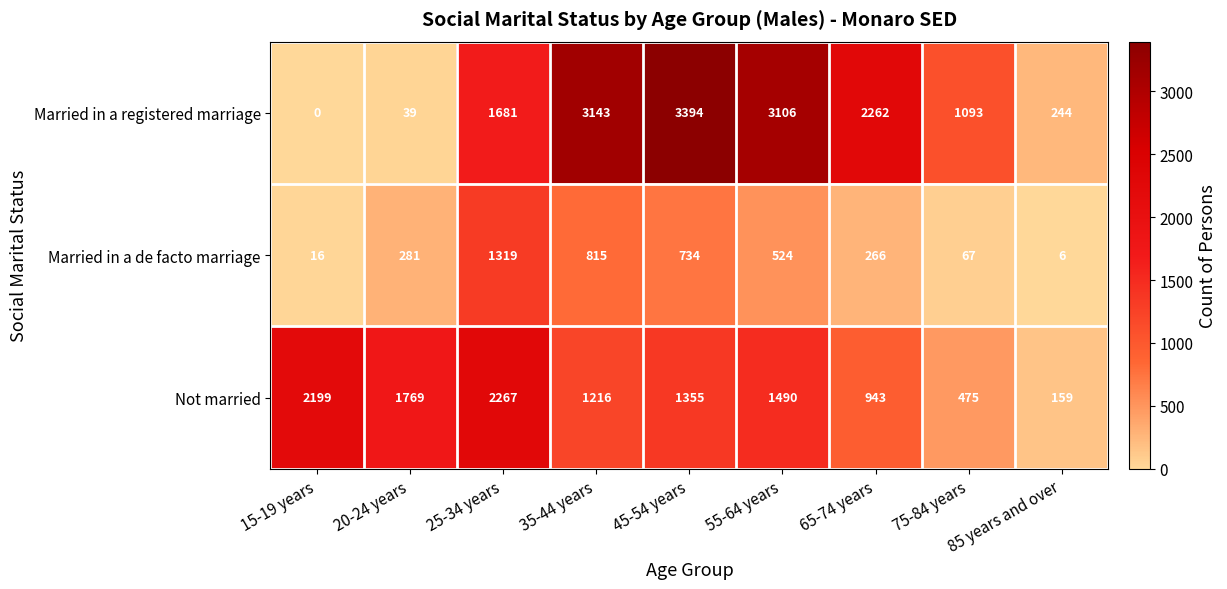

What value does the Married in a registered marriage series have at 35-44 years, to the nearest 50?

3150